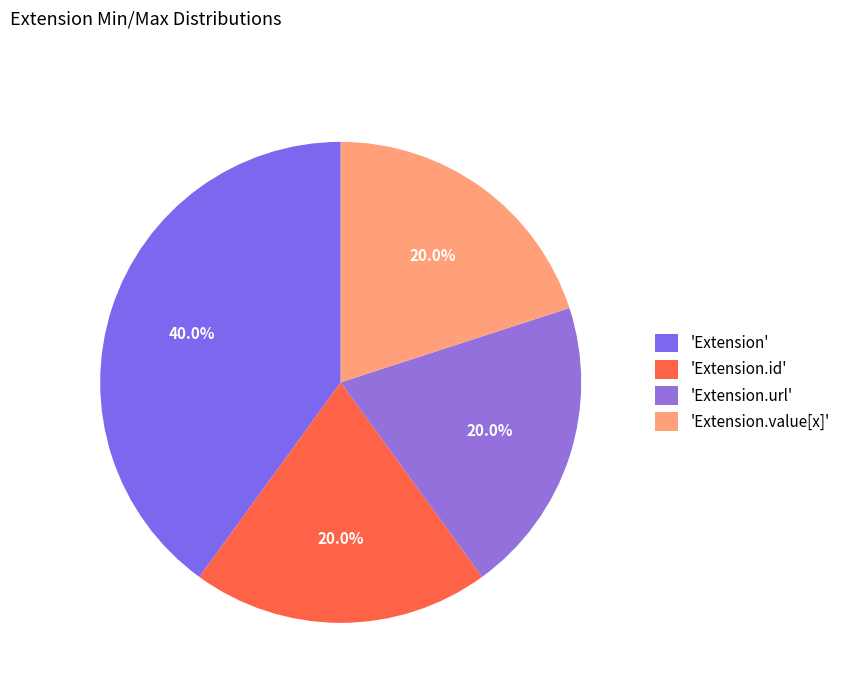

Which slice is the largest?

'Extension'